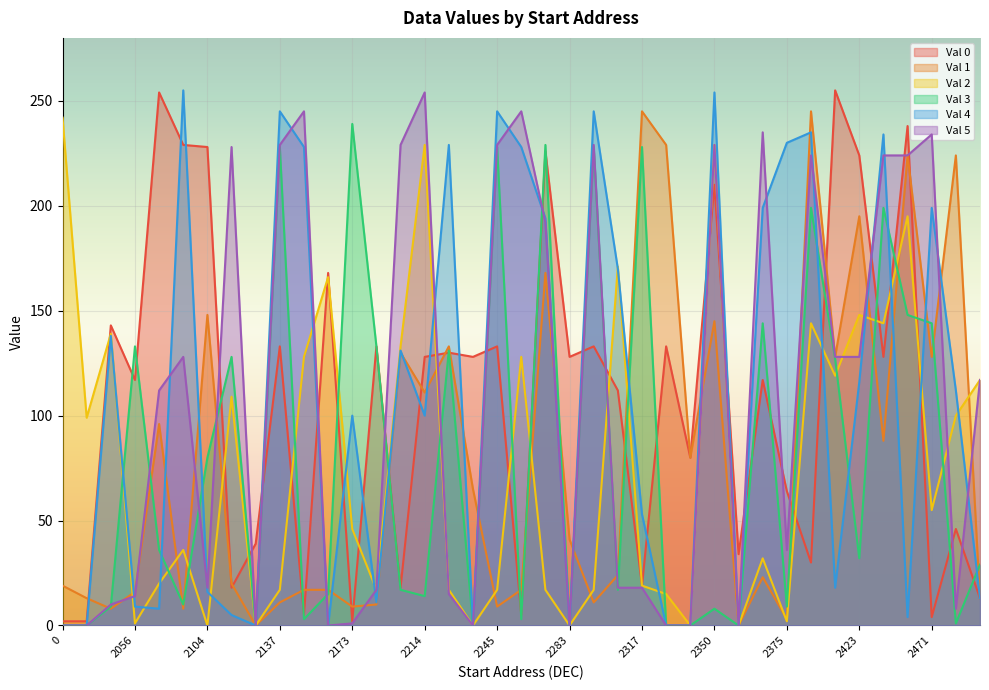

What is the spread (max minus min) of values at 2261?

242